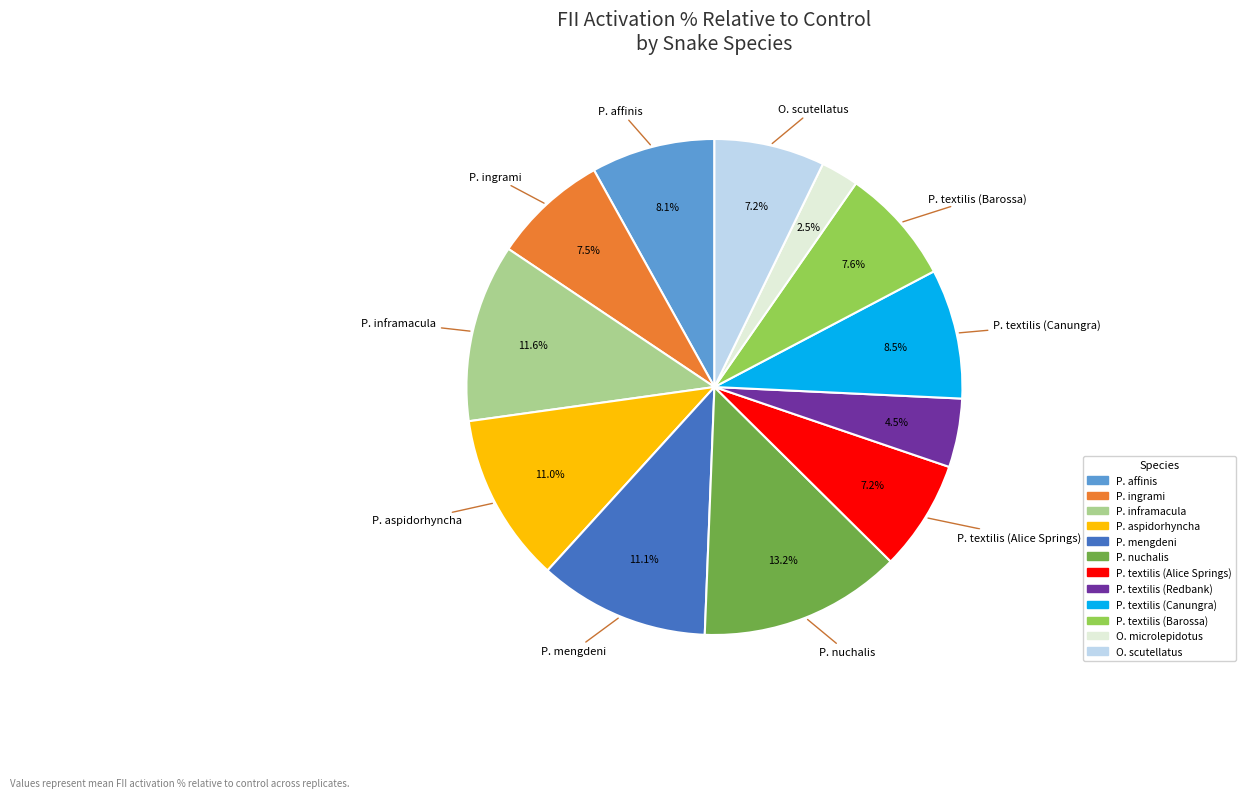

To the nearest percent, what is the average slice percentage?

8%